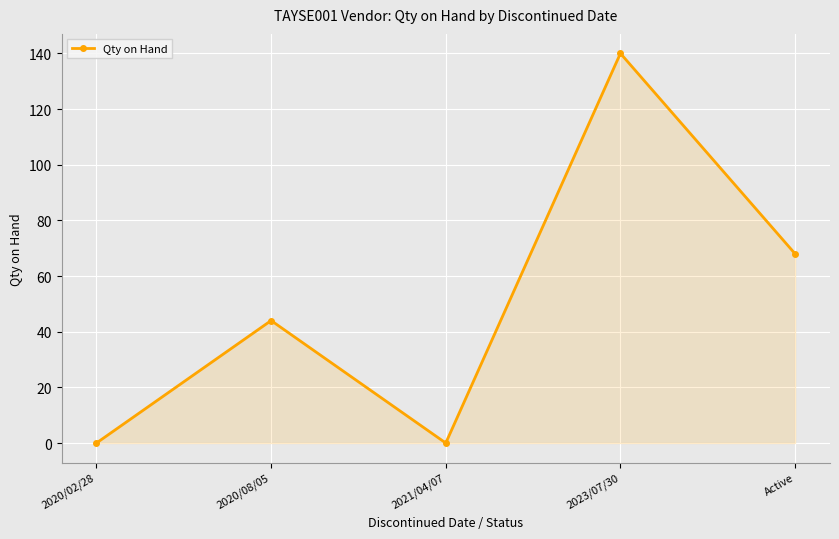

How many interior local peaks (higher than both neighbors) does the data have?

2